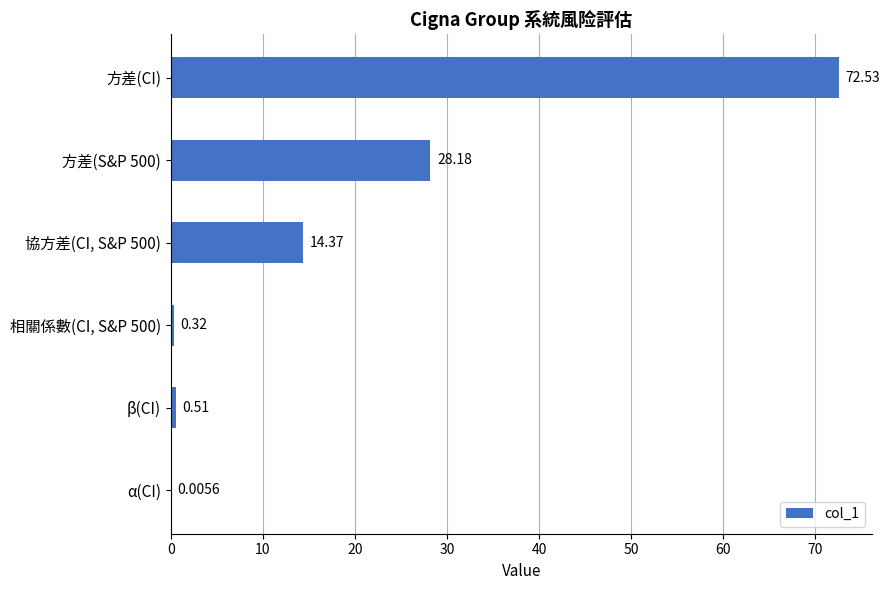

Between 方差(CI) and 相關係數(CI, S&P 500), which is larger?

方差(CI)